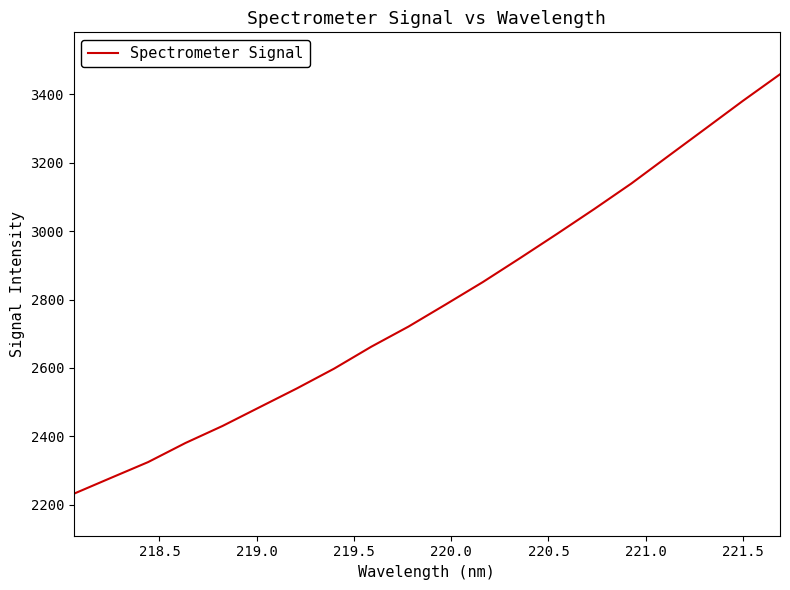

True or false: the data has more than 0 interior local peaks.

False